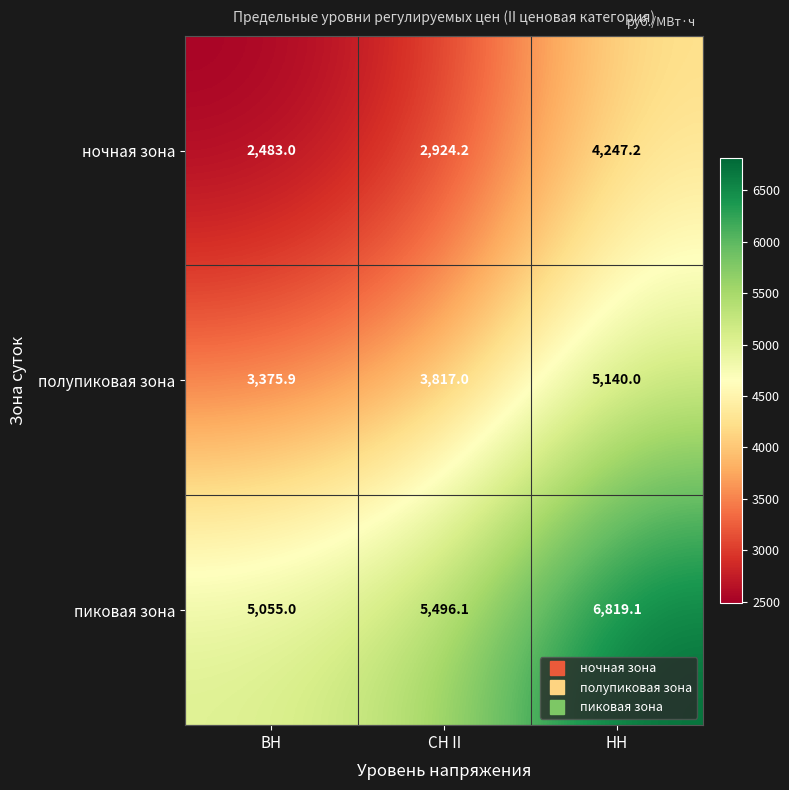

Reading left to right, transcribe all the data shown in this chart.

ночная зона: ВН=2483.0	СН II=2924.2	НН=4247.2
полупиковая зона: ВН=3375.9	СН II=3817.0	НН=5140.0
пиковая зона: ВН=5055.0	СН II=5496.1	НН=6819.1